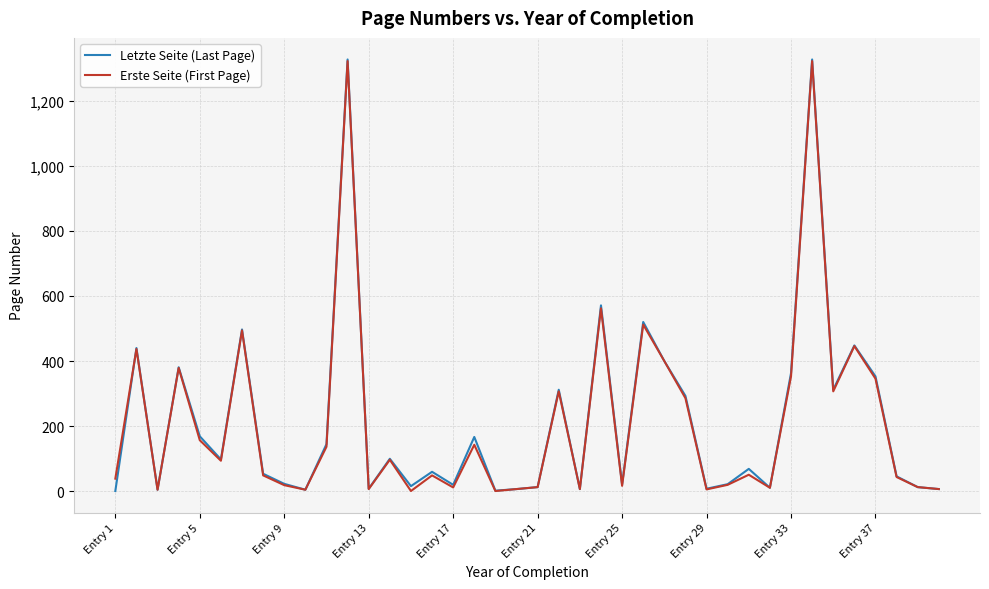

At how many categories does at least one series exceed 145?

16